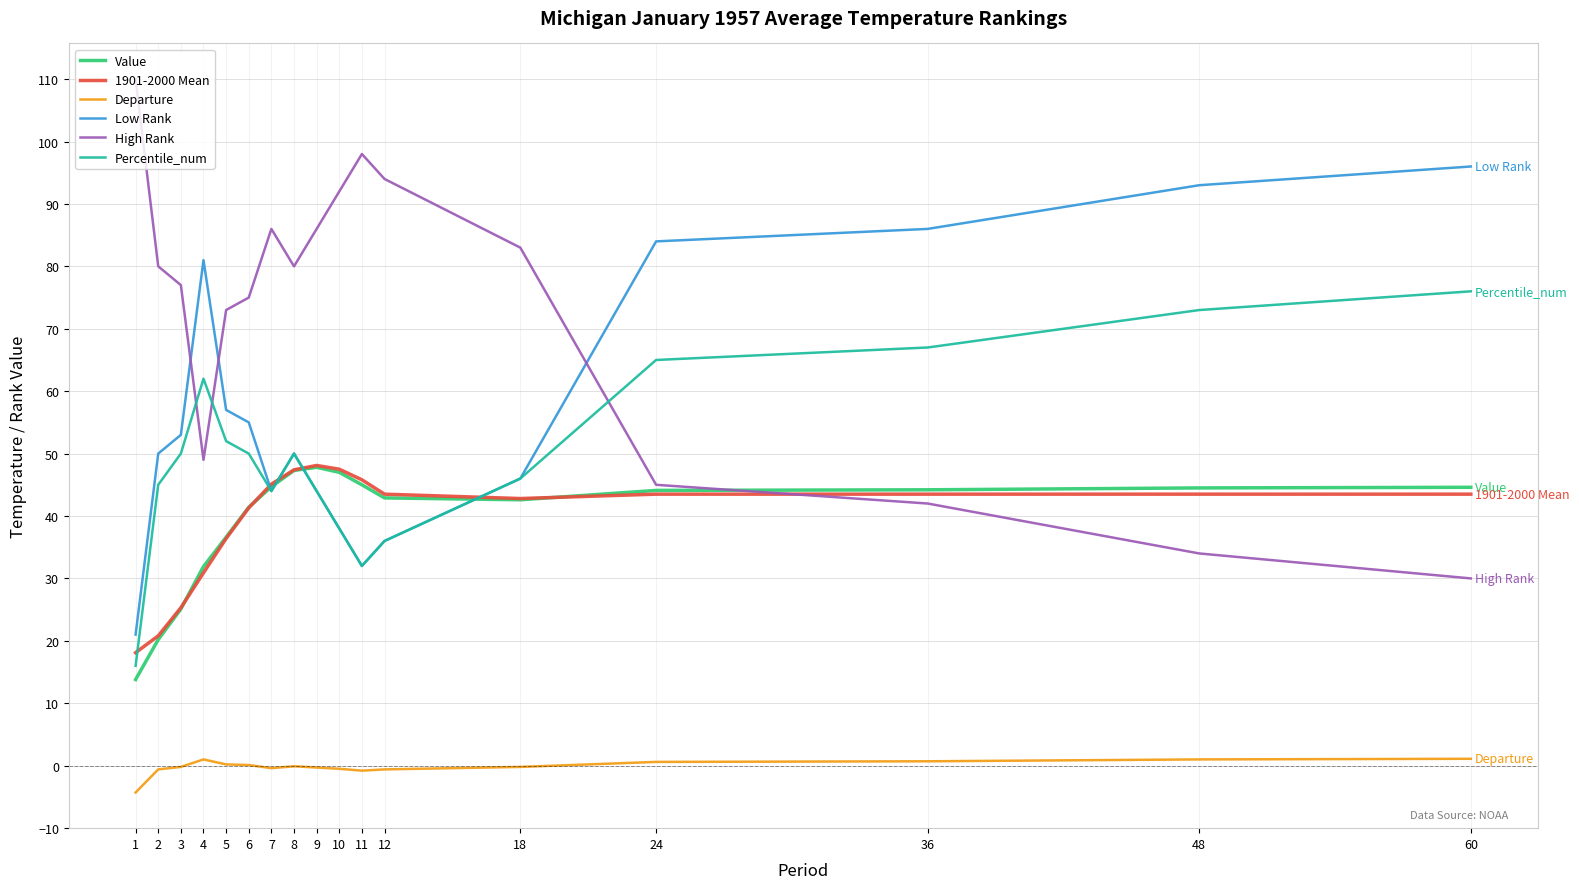

What is the difference between the maximum and minimum values in the Value series?

34.0